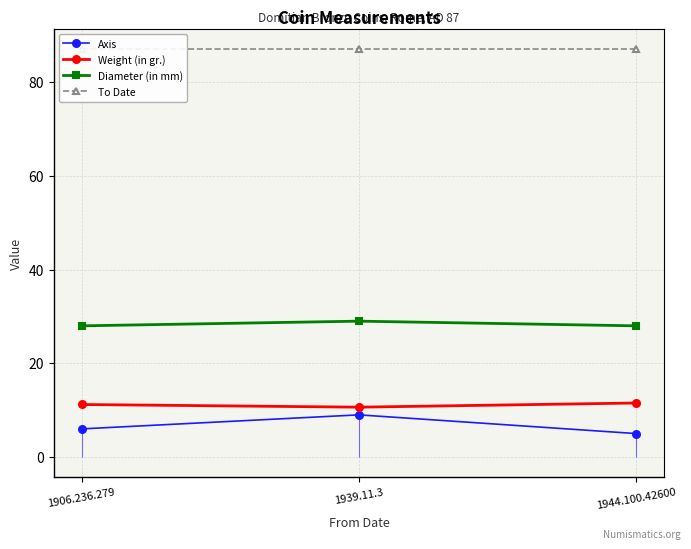

Reading right to left, list all the values displayed in this chart.

Axis: 5.0	9.0	6.0
Weight (in gr.): 11.5	10.6	11.2
Diameter (in mm): 28.0	29.0	28.0
To Date: 87.0	87.0	87.0